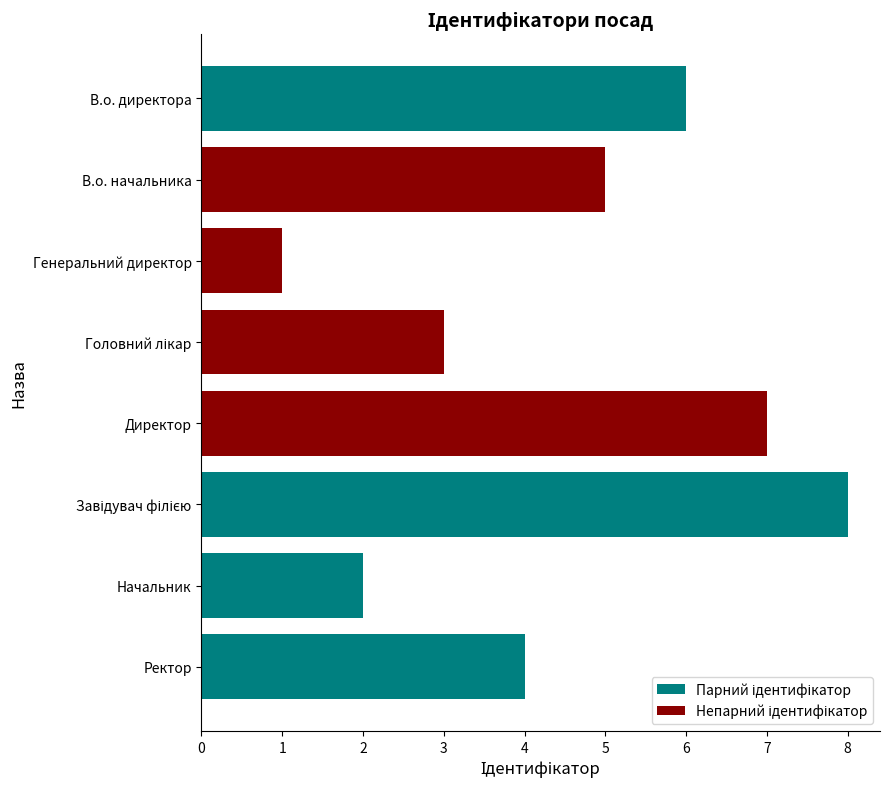

What is the label of the 1st bar from the bottom?

Ректор